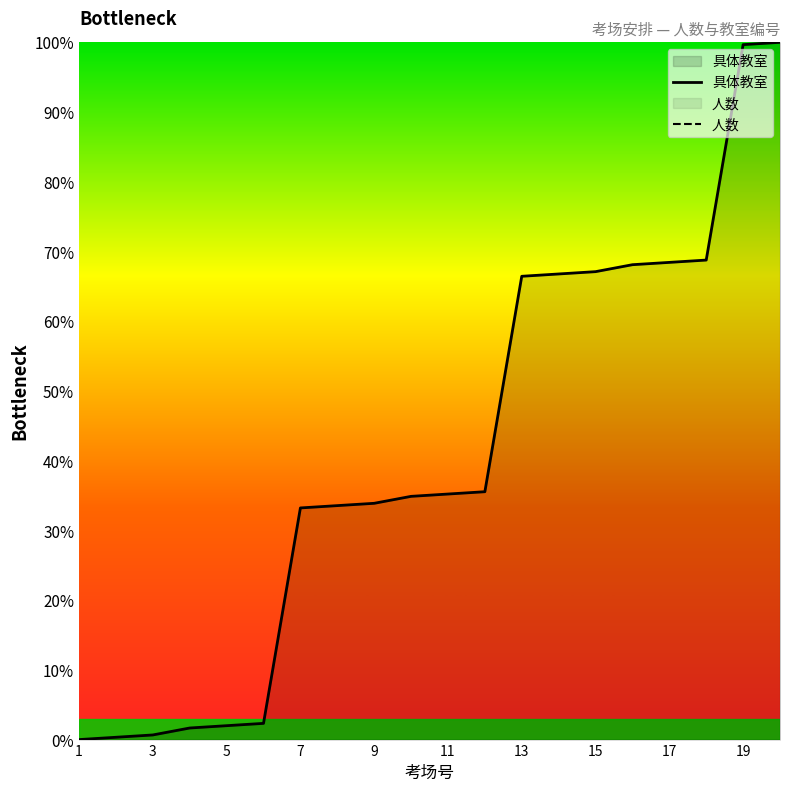

True or false: 具体教室 and 人数 cross at least once.

False